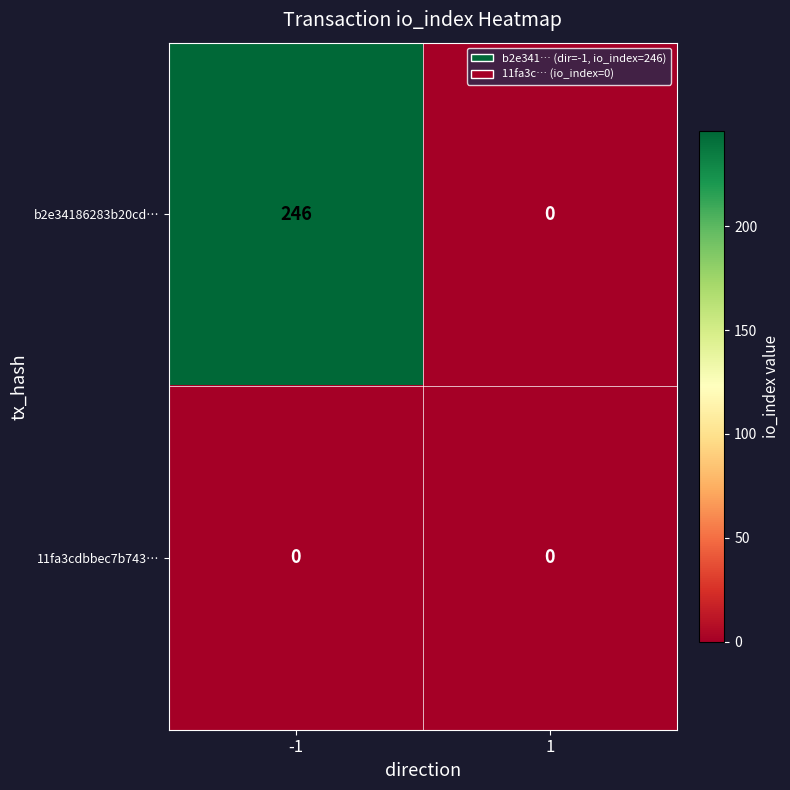

Reading left to right, extract all data points from this chart.

b2e34186283b20cd…: 246	0
11fa3cdbbec7b743…: 0	0